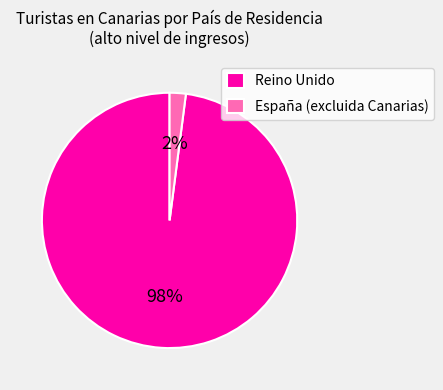

To the nearest percent, what percentage of the pie is Reino Unido?

98%